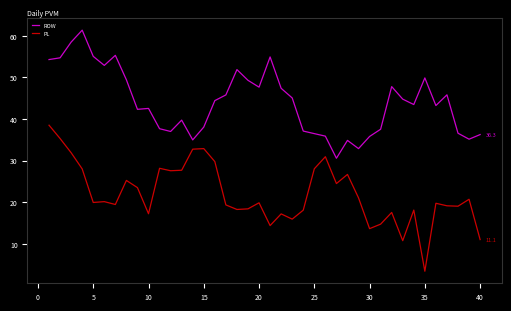

What is the minimum value shown in the chart?

3.5